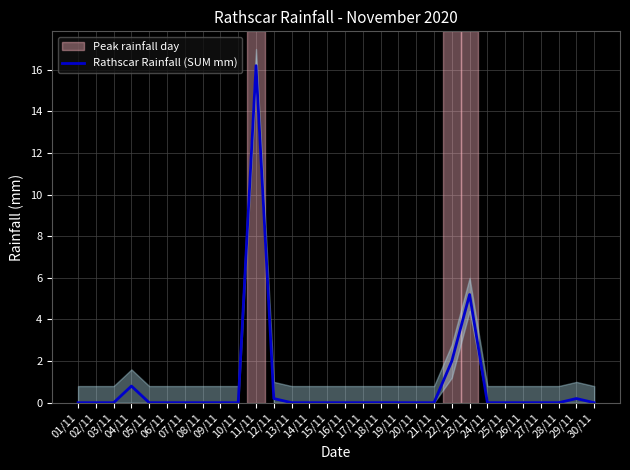

How many data points are above 0?

6